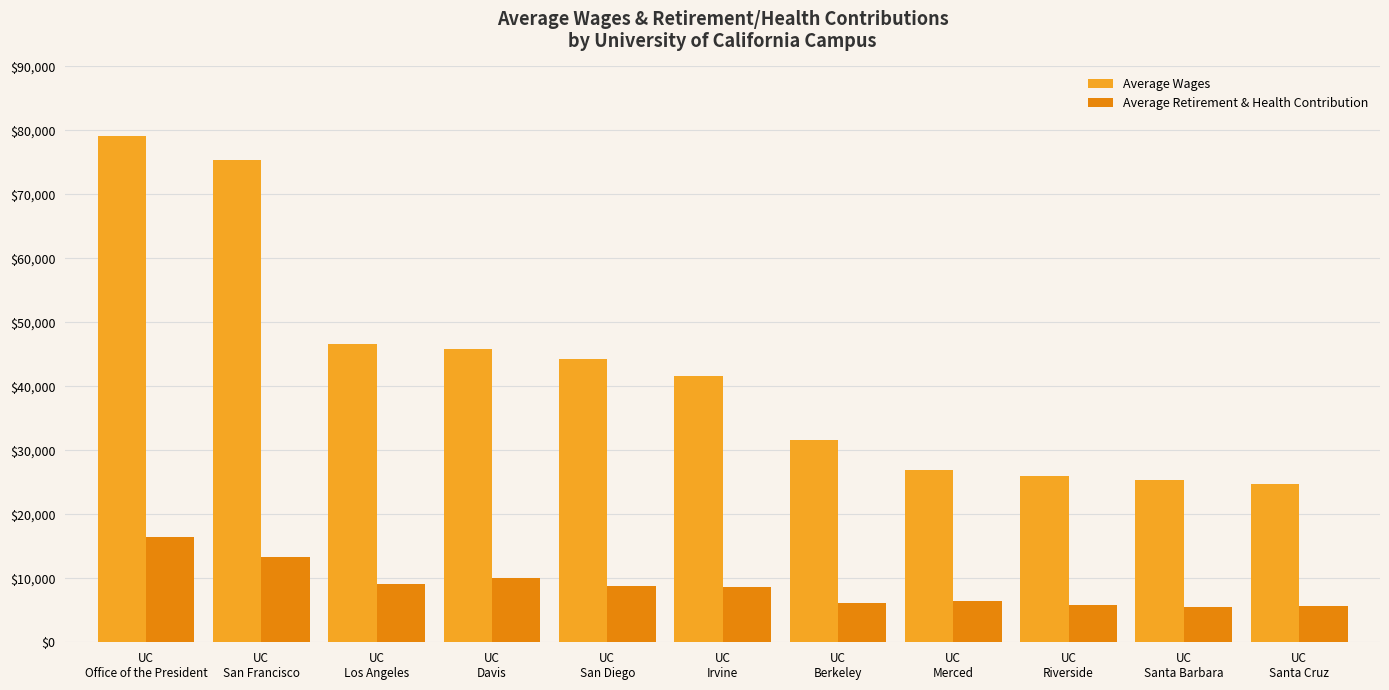

Which series has the widest spread of values?

Average Wages